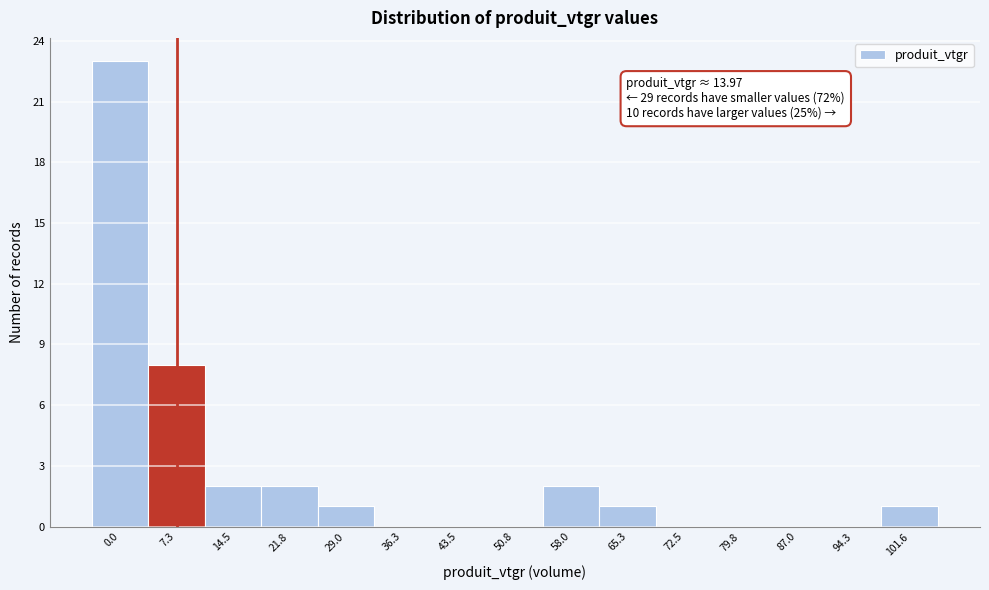

Reading left to right, transcribe all the data shown in this chart.

0.0=23	7.3=8	14.5=2	21.8=2	29.0=1	36.3=0	43.5=0	50.8=0	58.0=2	65.3=1	72.5=0	79.8=0	87.0=0	94.3=0	101.6=1